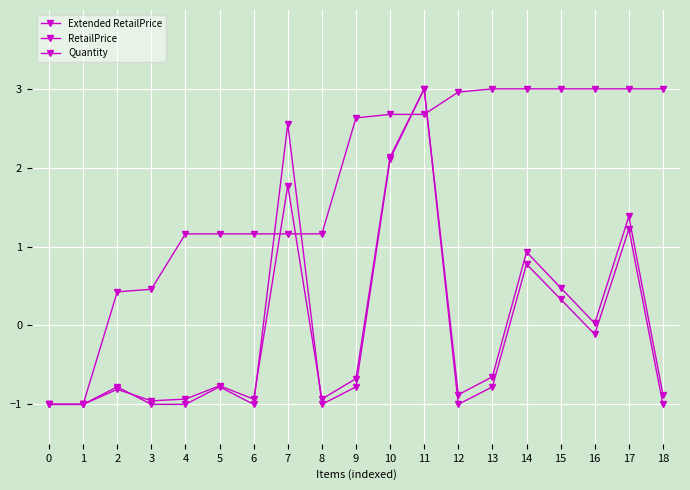

What is the approximate value of RetailPrice at 0?

-1.0